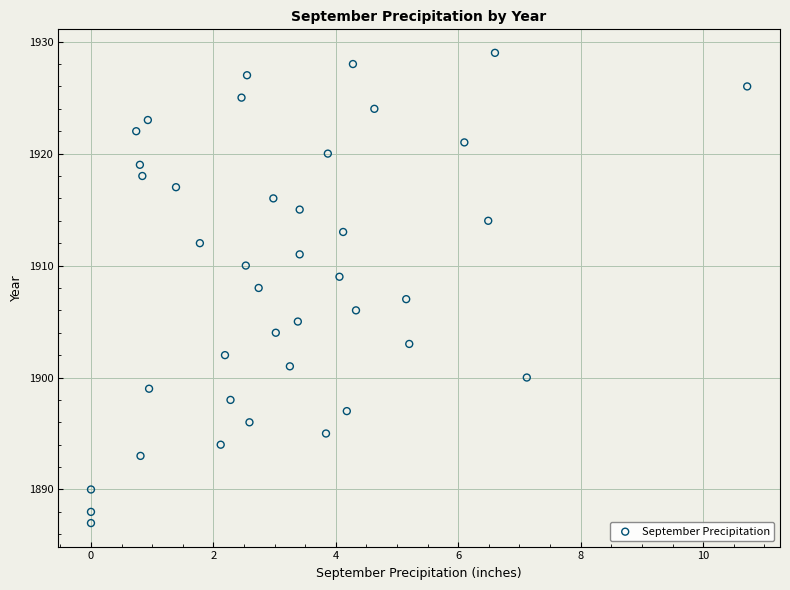

What is the range of Y values (max minus min)?

42